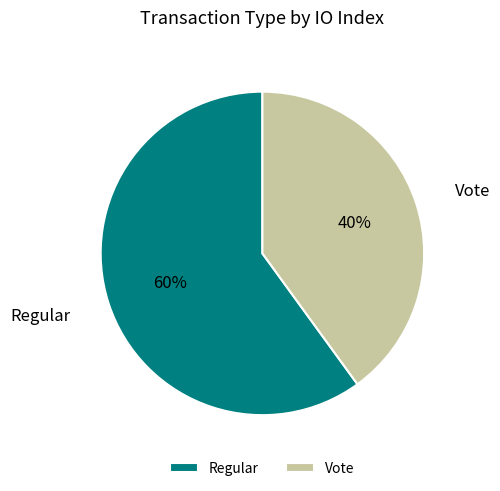

To the nearest percent, what is the difference between the largest and smallest slice percentages?

20%